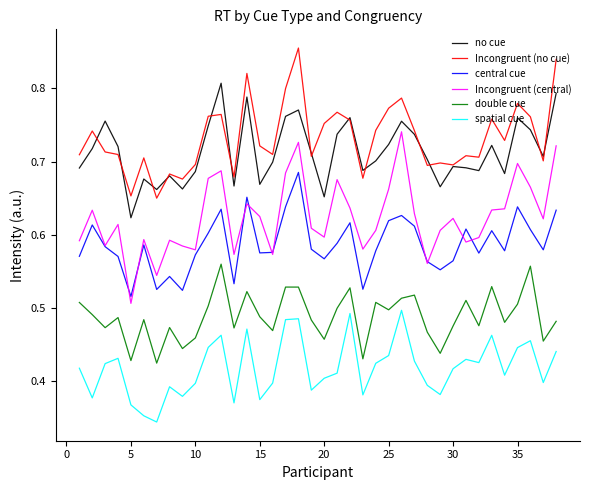

What is the difference between the second highest and second lowest values in the Incongruent (central) series?

0.2